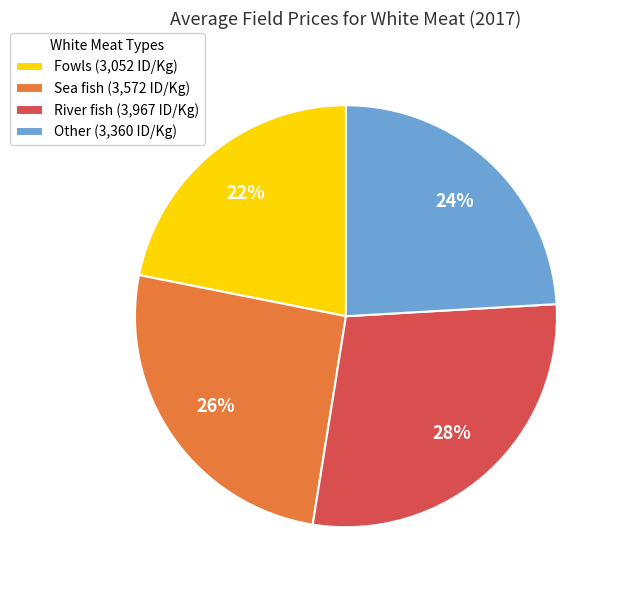

Does any single category account for the majority?

No